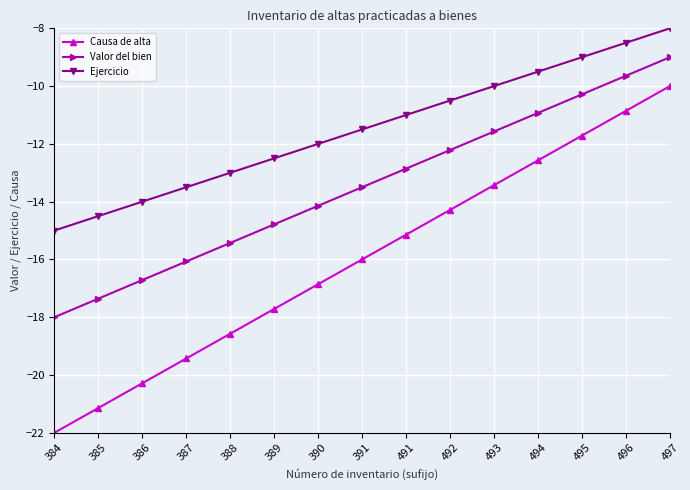

List the series in order of their overall mean, highest first.

Ejercicio, Valor del bien, Causa de alta